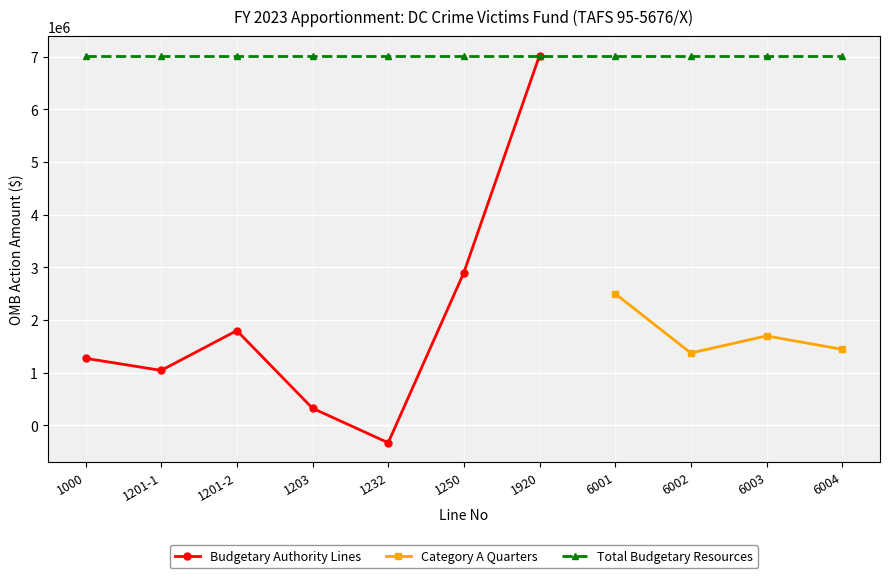

True or false: Budgetary Authority Lines has a value of -327465.0 at 1232.

True